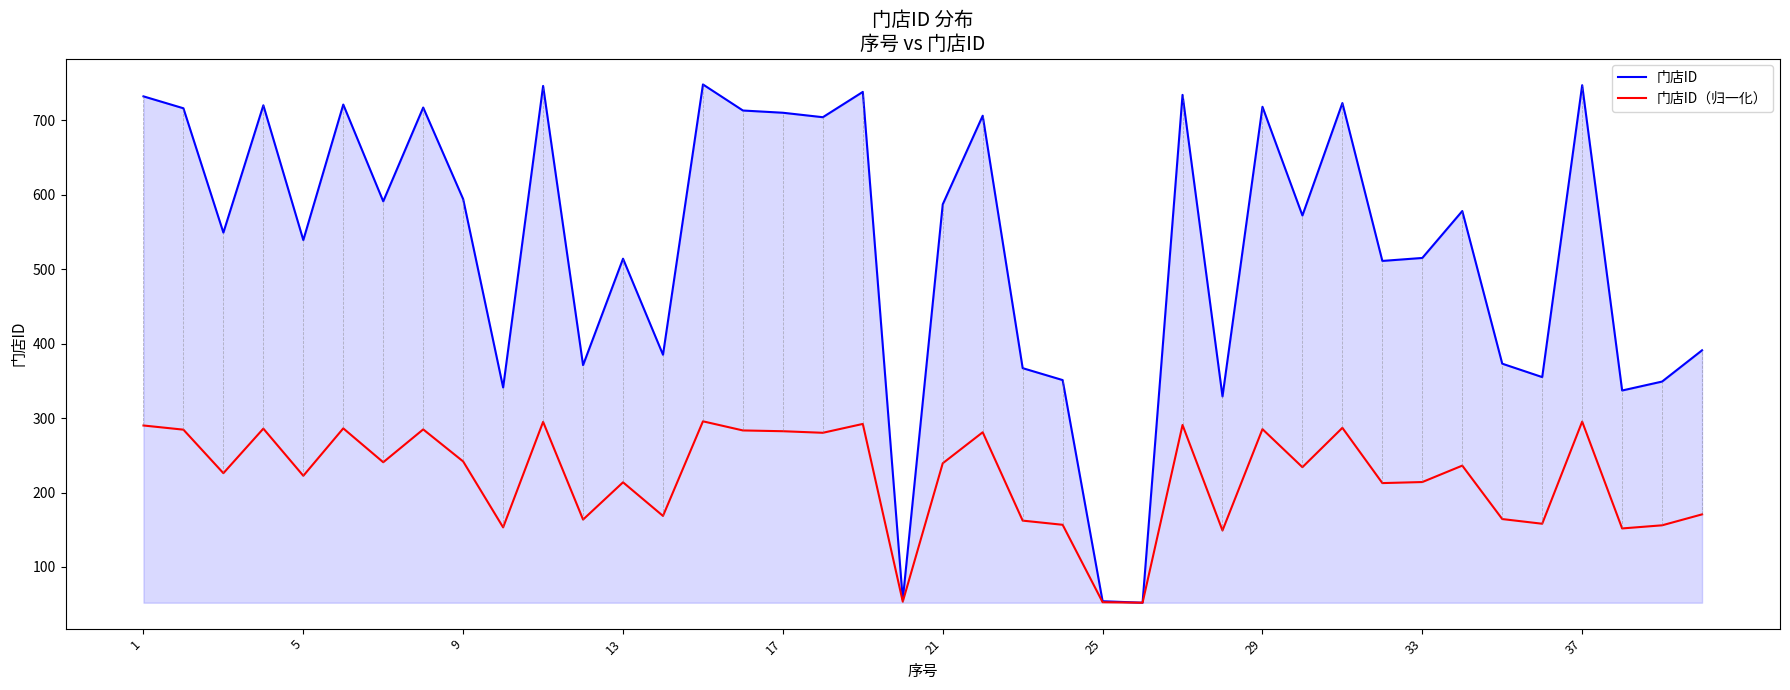

Which series has the largest range (max minus min)?

门店ID